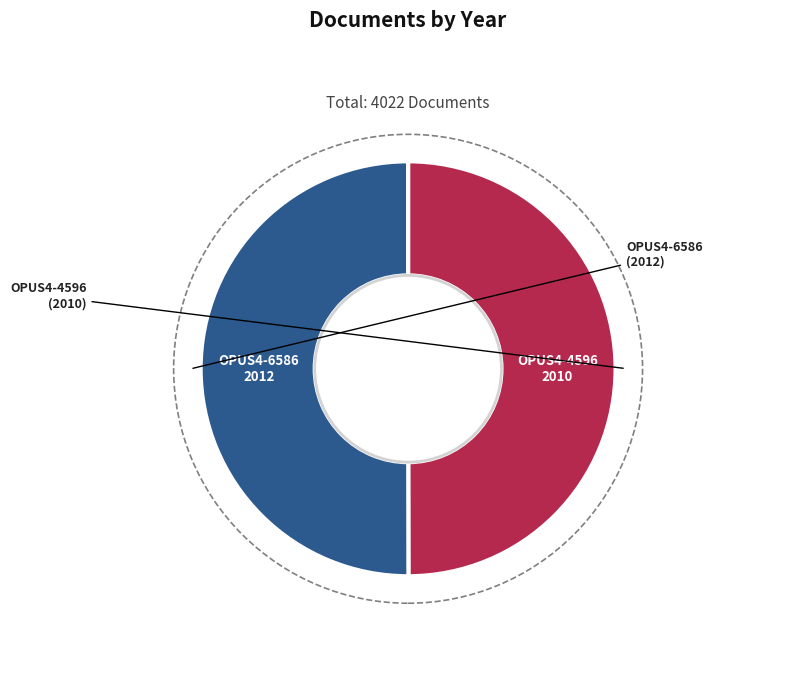

How many slices are in this pie chart?

2